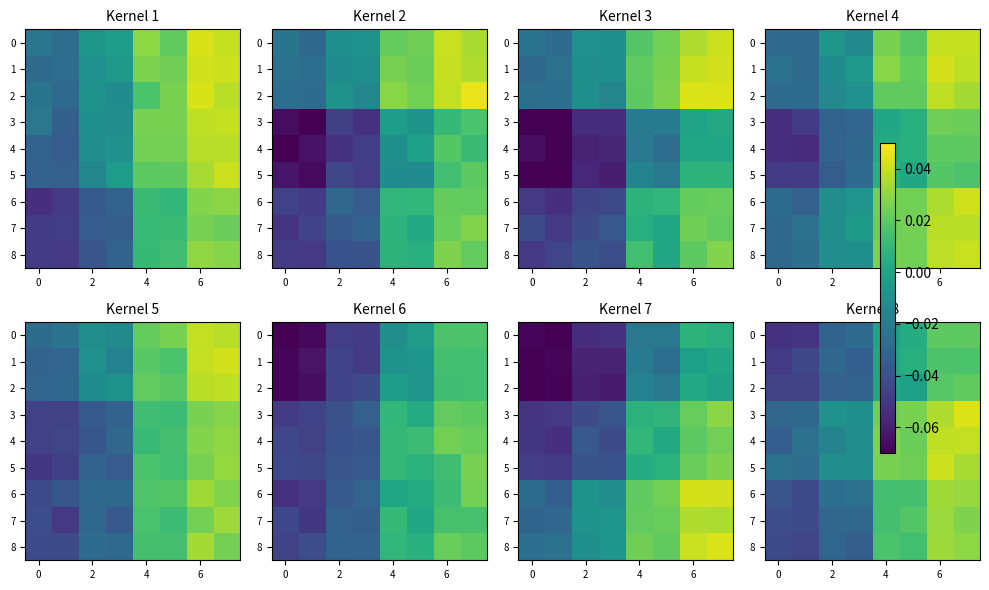

The value of row_7 at 7 is 0.0. True or false?

True